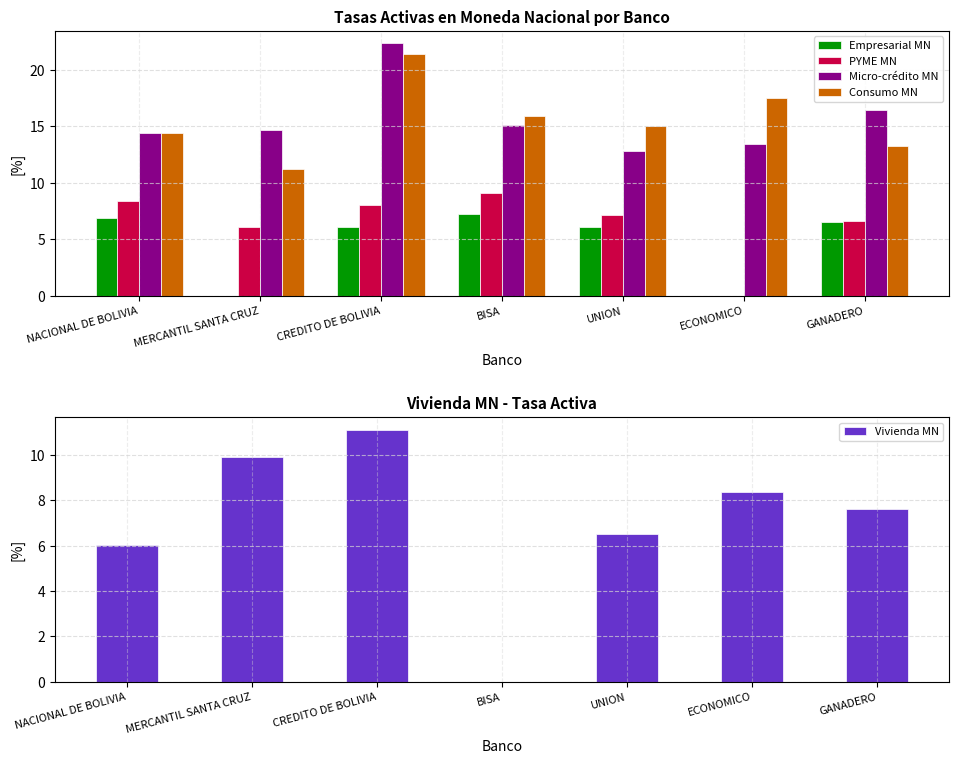

At which label is Vivienda MN closest to 5?

NACIONAL DE BOLIVIA